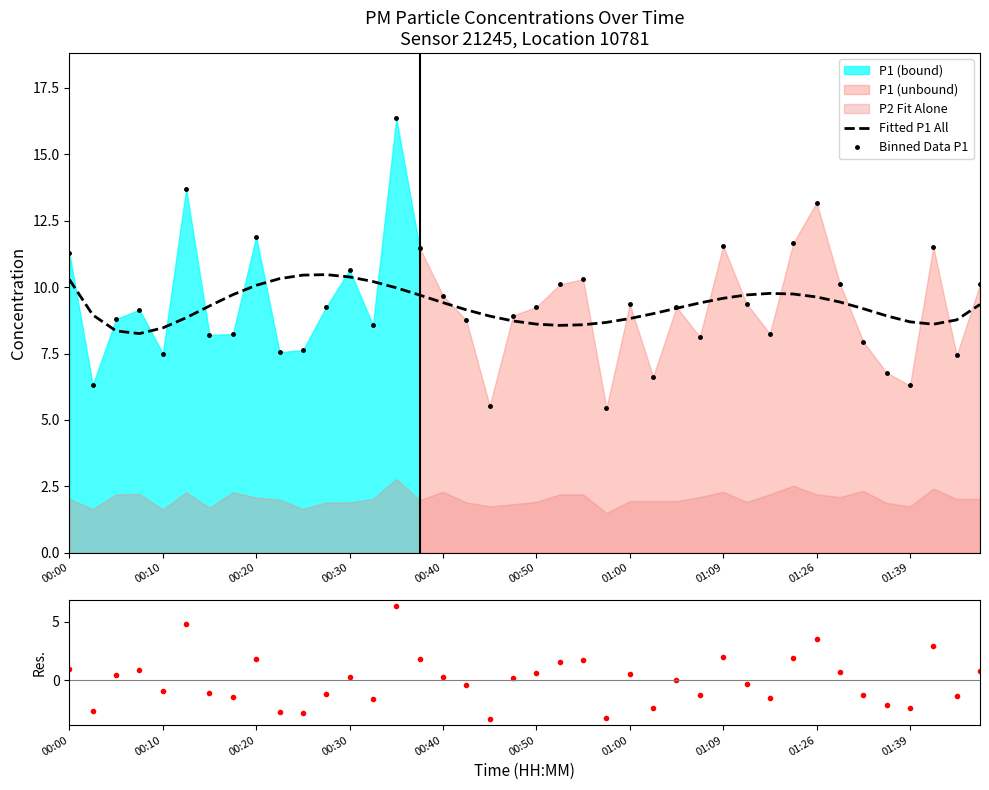

What value does the Residuals series have at 17?

-0.4